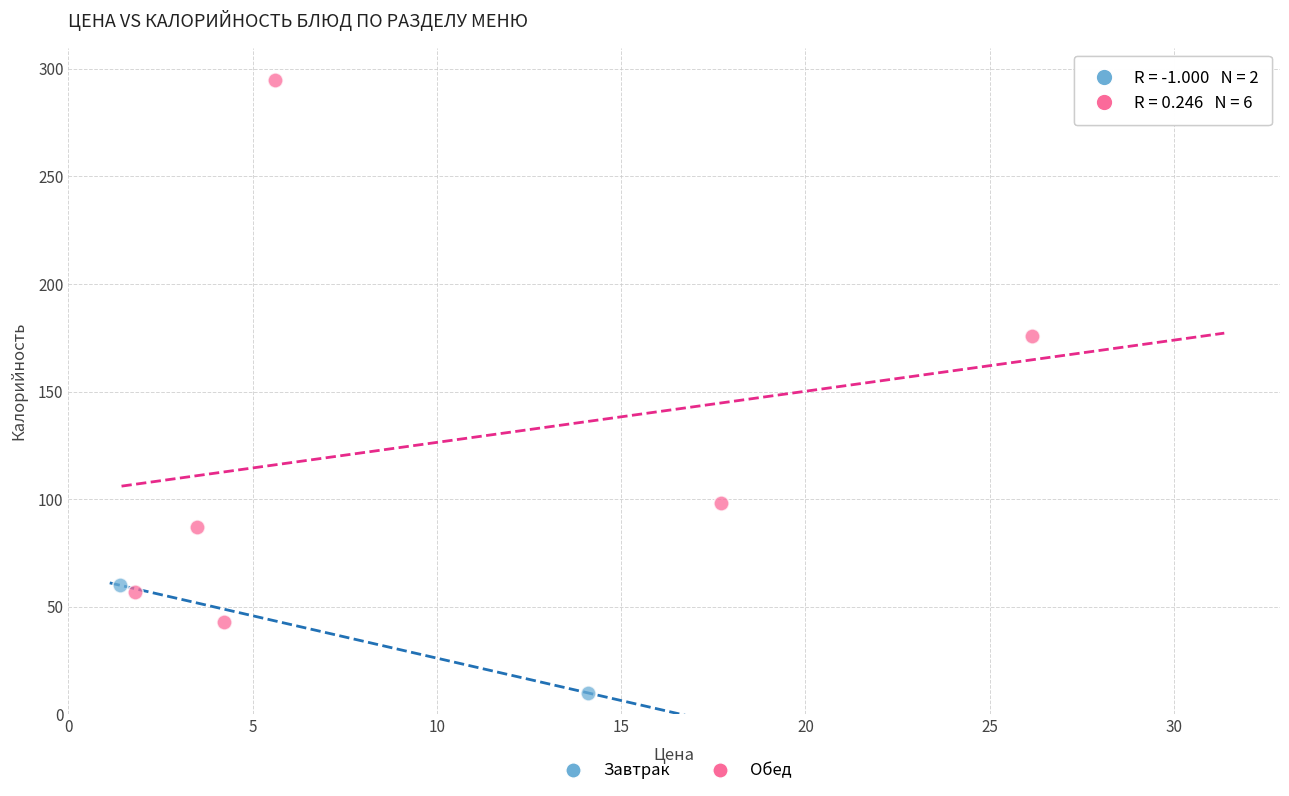

What are all the series names shown in the legend?

Завтрак, Обед